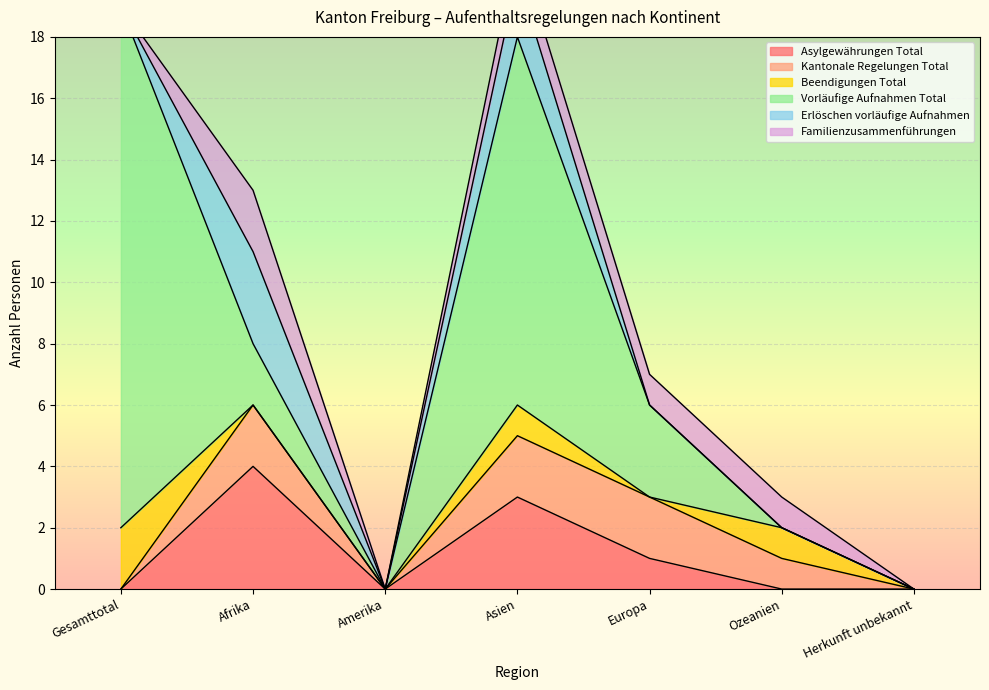

How many Asylgewährungen Total values are between 0 and 3?

6